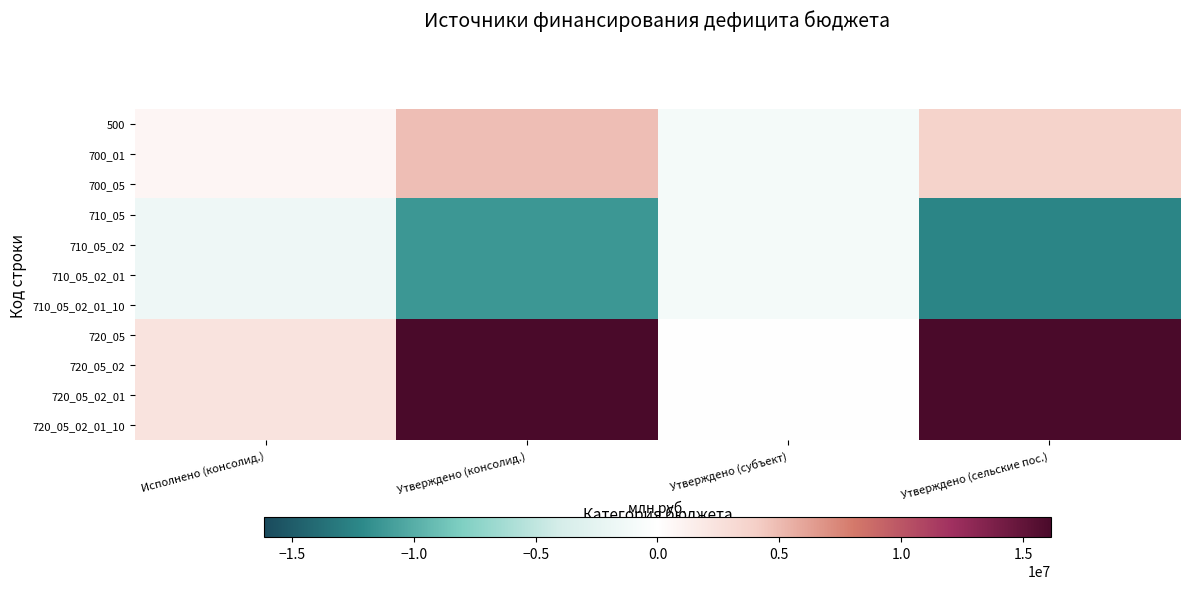

At Исполнено (консолид.), list the series in order from largest to smallest.

720_05, 720_05_02, 720_05_02_01, 720_05_02_01_10, 500, 700_01, 700_05, 710_05, 710_05_02, 710_05_02_01, 710_05_02_01_10